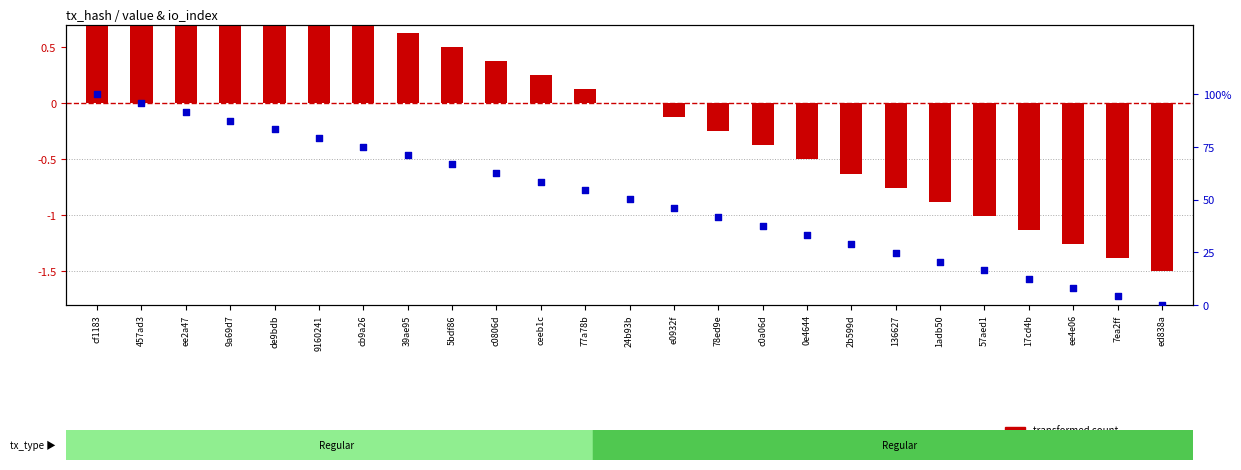

What is the total value across all series at 17cd4b?

11.2